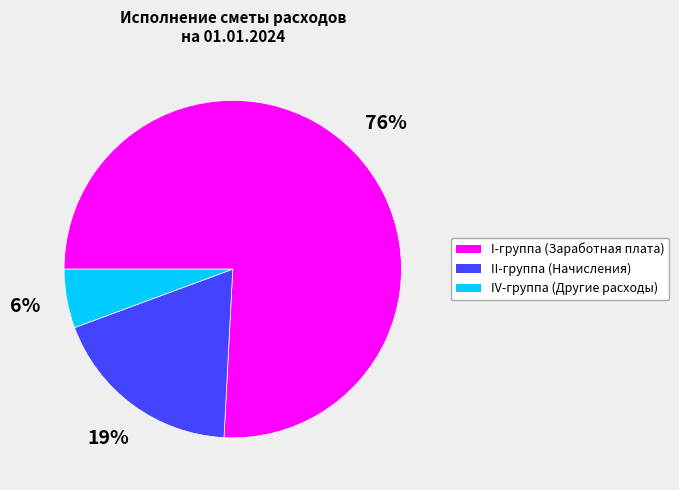

What is the largest slice in the pie chart?

I-группа (Заработная плата)